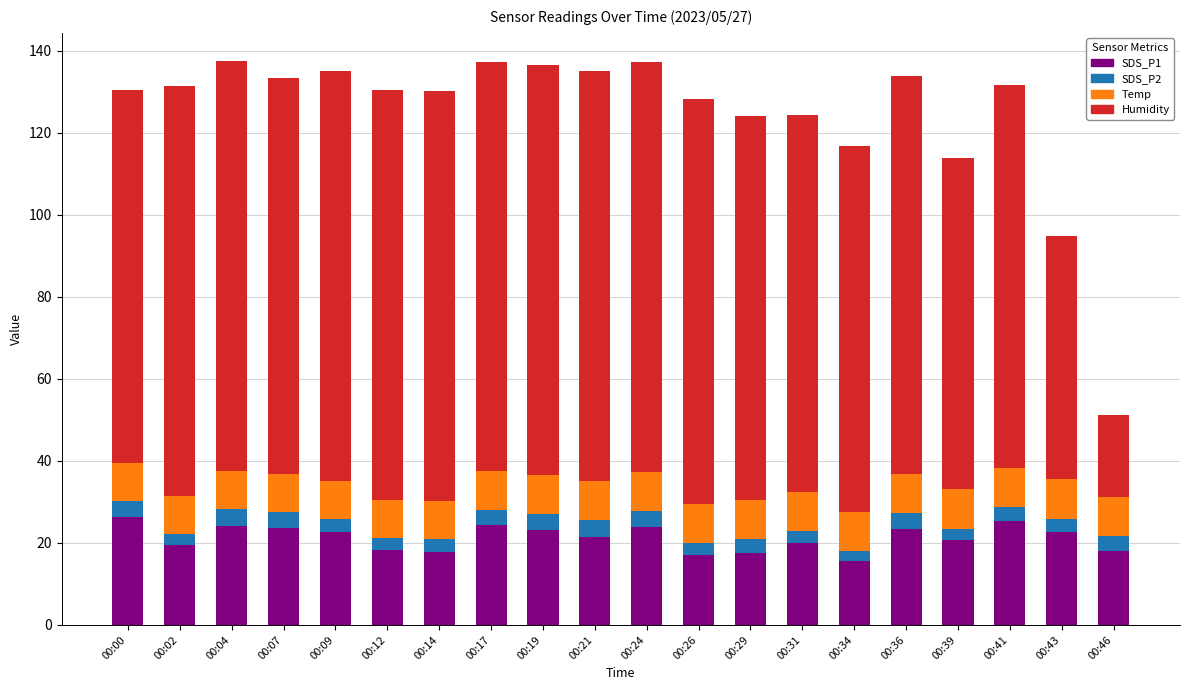

What is the total value across all series at 00:07?

133.3